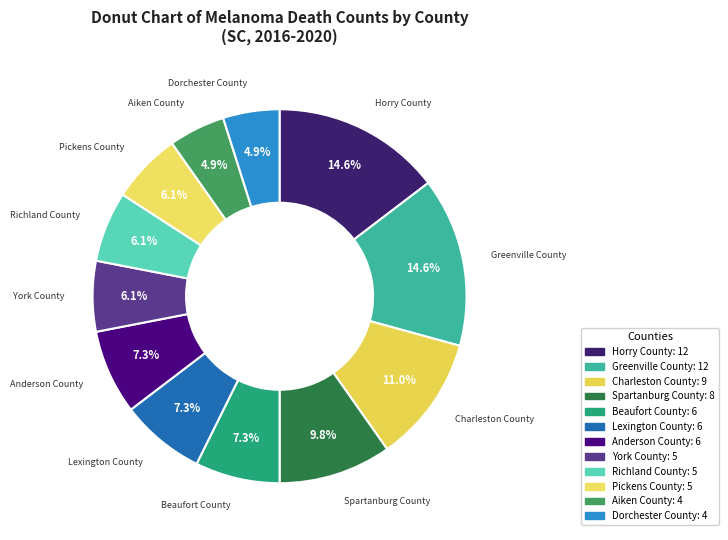

Is it true that Charleston County is 11% of the pie?

True